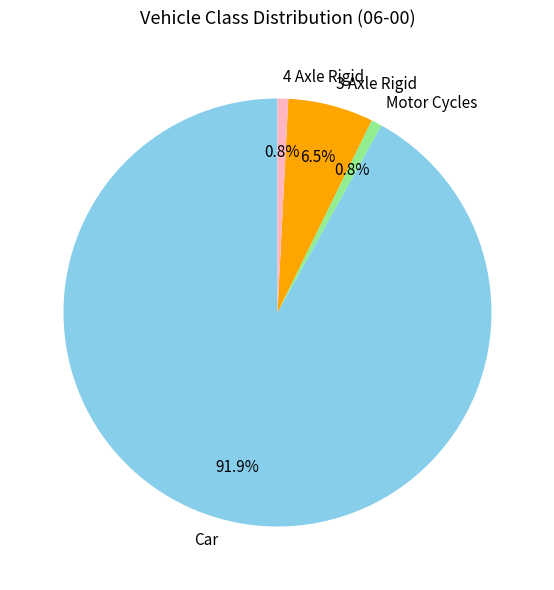

What is the largest slice in the pie chart?

Car